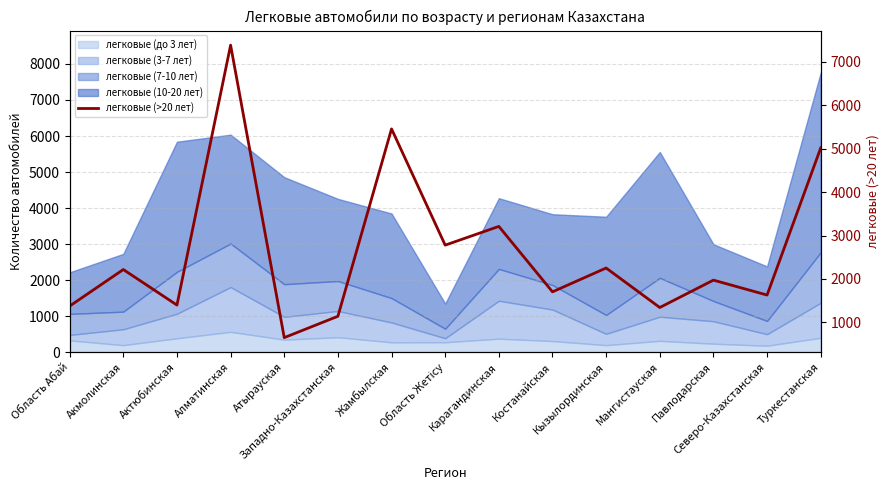

Where is the data nearest to the value 4016?

Карагандинская